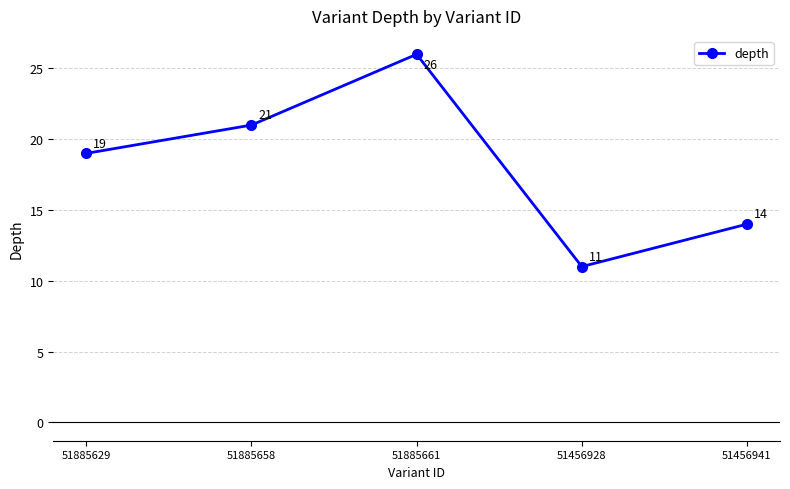

What is the approximate value at 51456928?

11